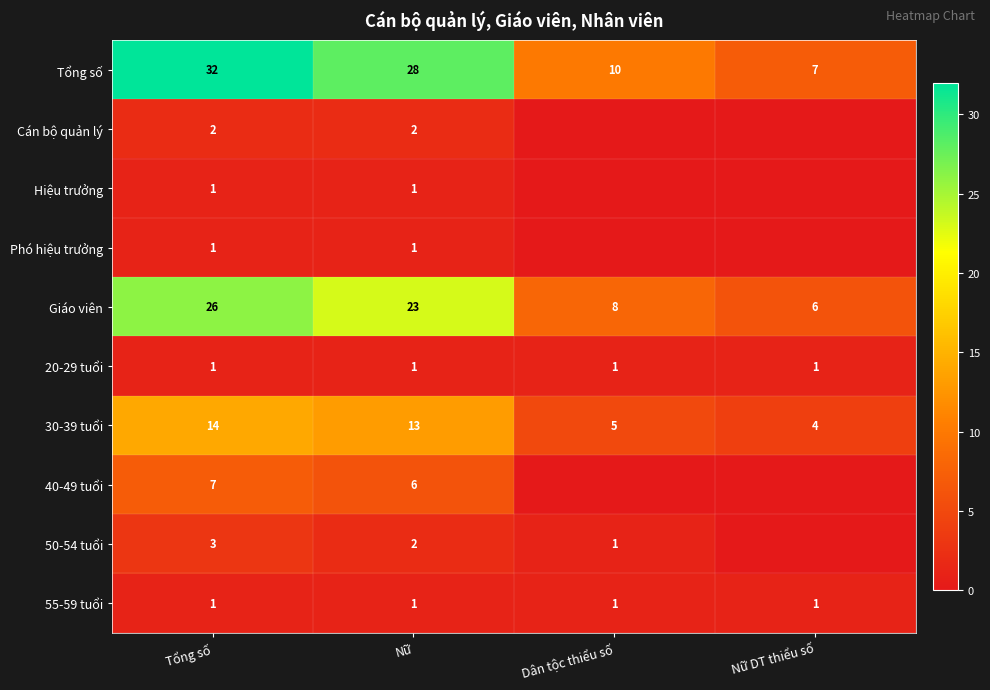

At which label does 30-39 tuổi first exceed 13?

Tổng số